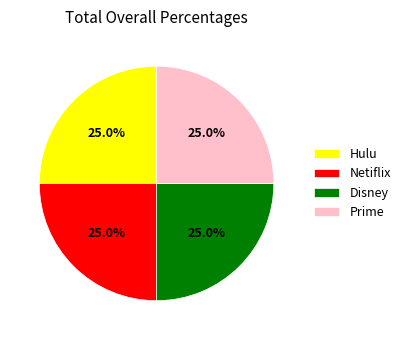

Does any single category account for the majority?

No